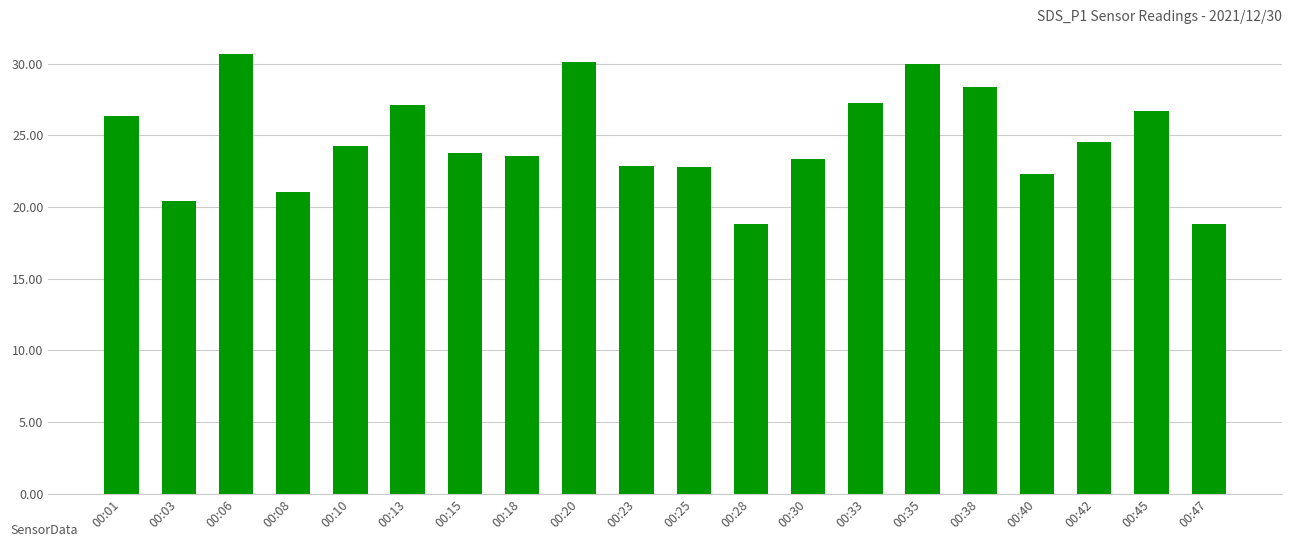

What is the approximate value at 00:08?

21.1